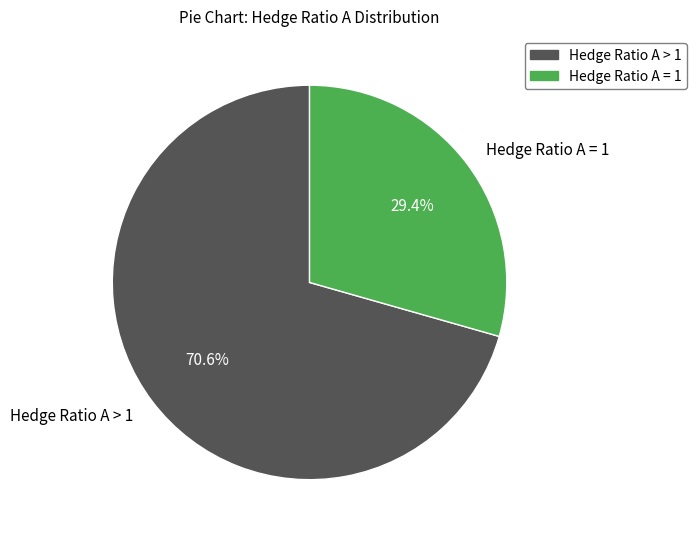

How much of the chart is everything except Hedge Ratio A > 1?

29.4%